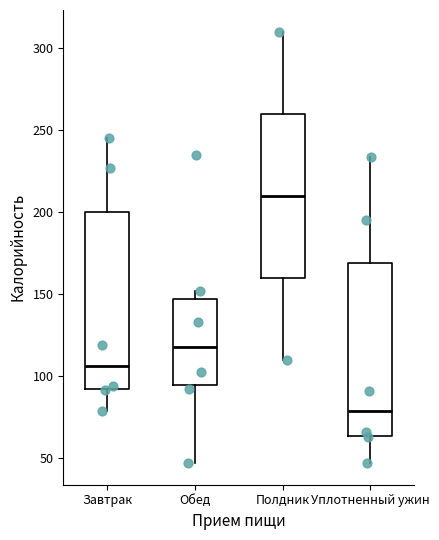

Reading left to right, transcribe this box plot: for each box, give where its median line is, the range the box spans, and where its two whiskers end, as read against the y-axis. The values are not printed on the chart, so give them approximately, as read against the axis.

Завтрак: median 105, box 90 to 200, whiskers 80 to 245
Обед: median 120, box 95 to 145, whiskers 45 to 150
Полдник: median 210, box 160 to 260, whiskers 110 to 310
Уплотненный ужин: median 80, box 65 to 170, whiskers 45 to 235